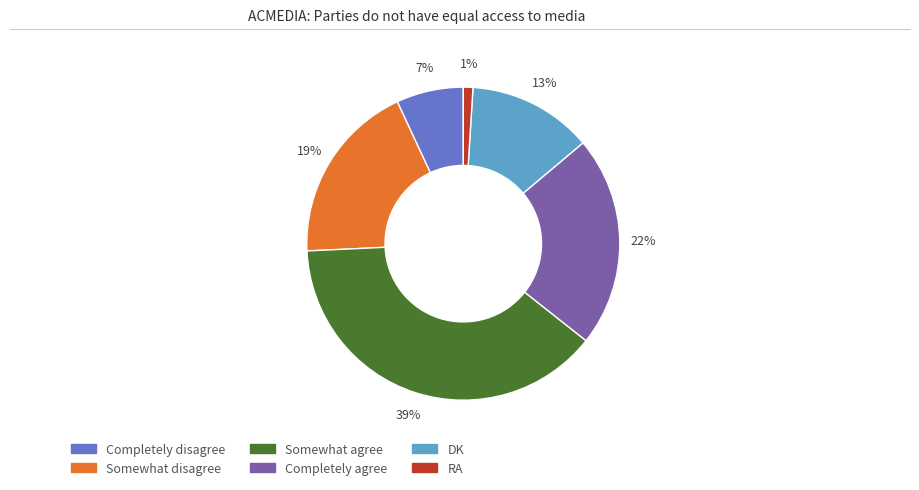

Does any single category account for the majority?

No